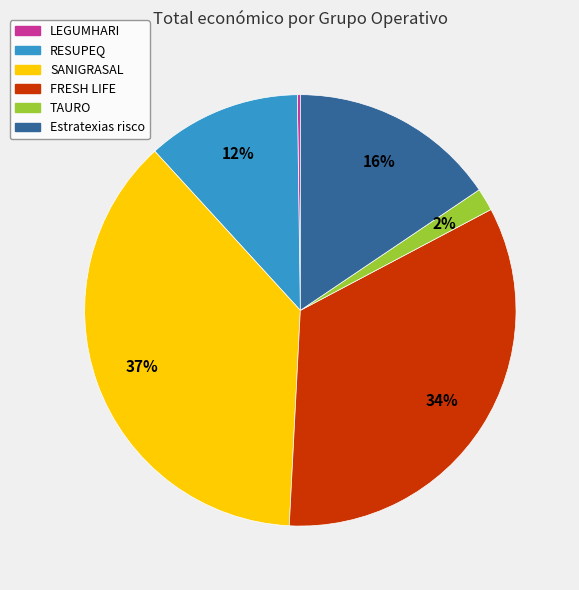

The TAURO slice represents 2% of the pie. True or false?

True